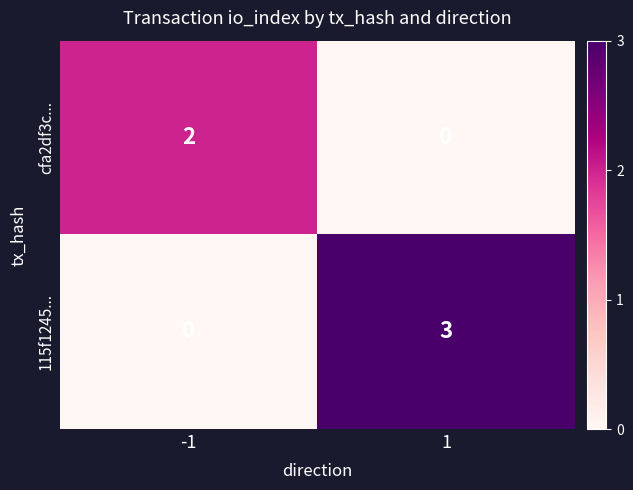

Is it true that 115f1245... equals 3 at 1?

True